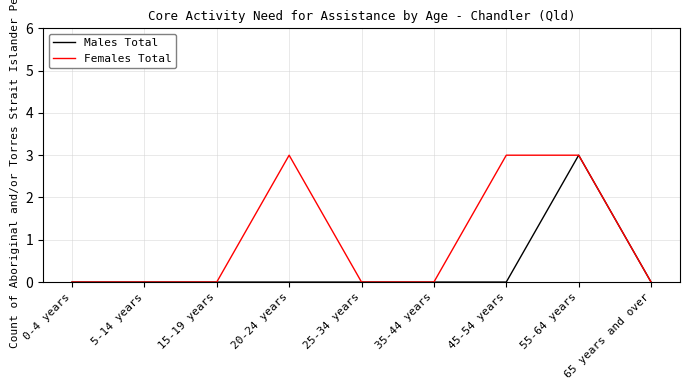

What is the difference between the maximum and second lowest values in the Males Total series?

3